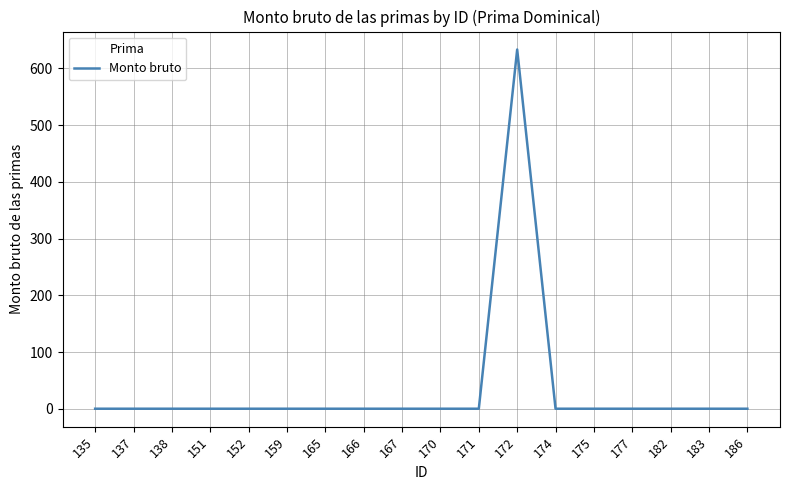

Reading left to right, extract all data points from this chart.

0.0	0.0	0.0	0.0	0.0	0.0	0.0	0.0	0.0	0.0	0.0	633.3	0.0	0.0	0.0	0.0	0.0	0.0